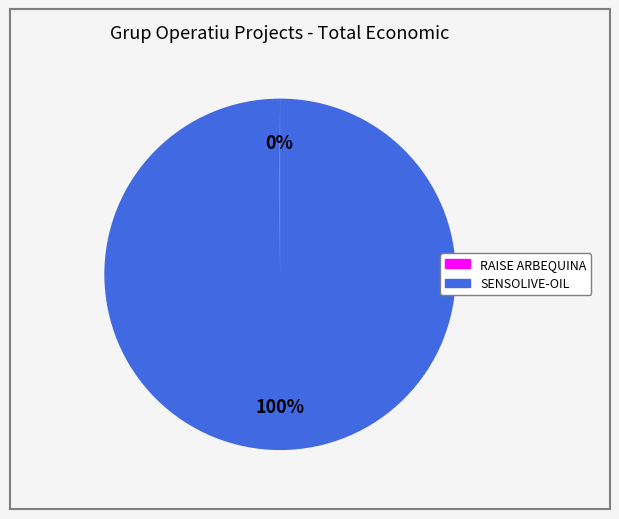

To the nearest percent, what percentage of the pie is SENSOLIVE-OIL?

100%